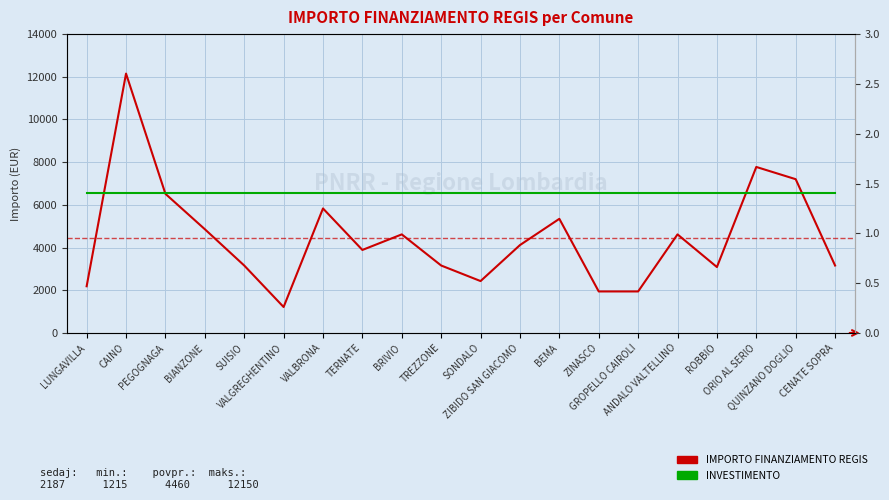

Is the value of INVESTIMENTO at VALGREGHENTINO greater than the value of IMPORTO FINANZIAMENTO REGIS at TERNATE?

No